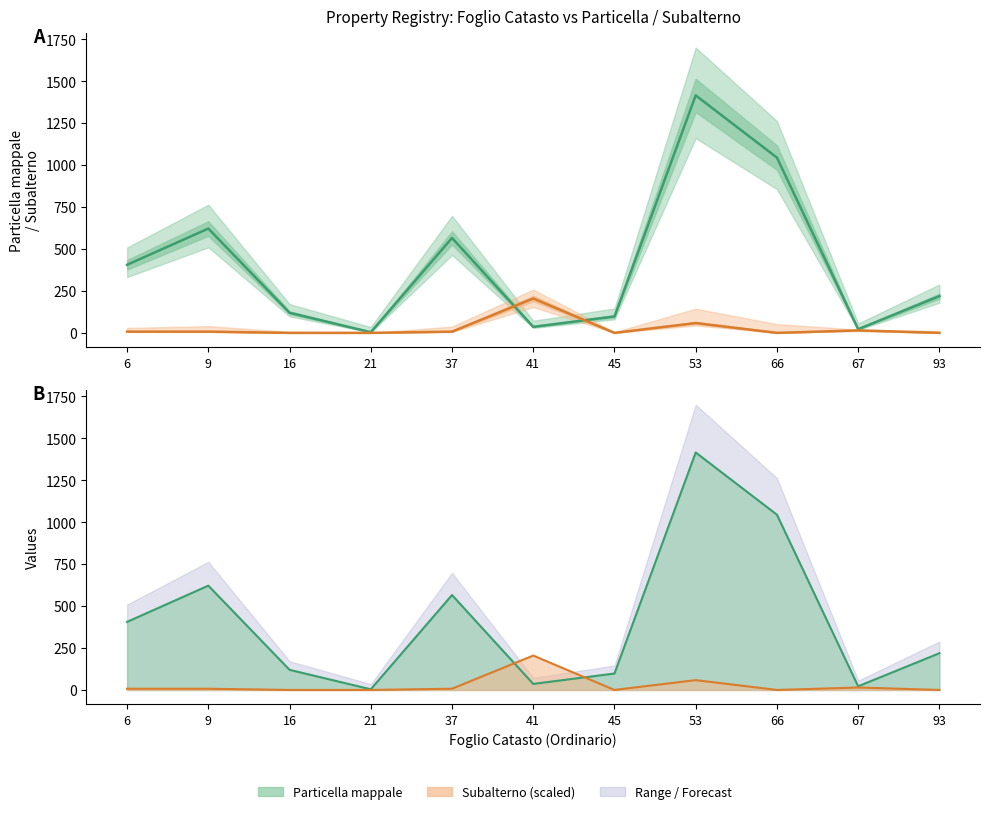

What is the value of the Subalterno (scaled) point at the 10th from the left?

14.6